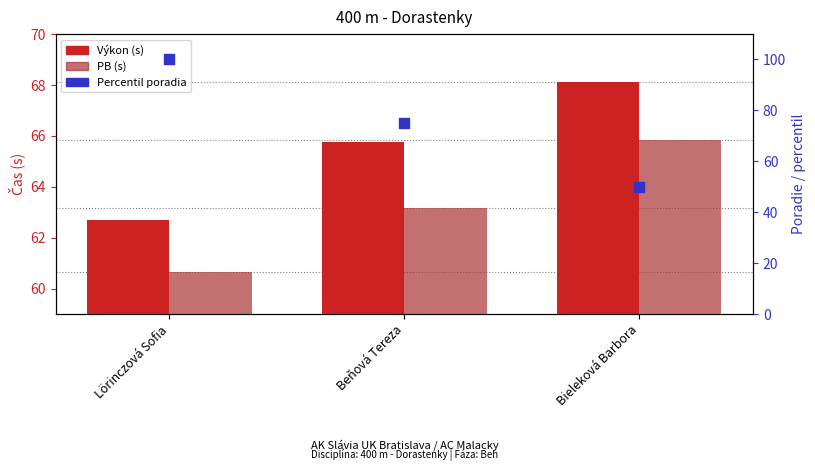

What are all the series names shown in the legend?

Výkon (s), PB (s), Percentil poradia